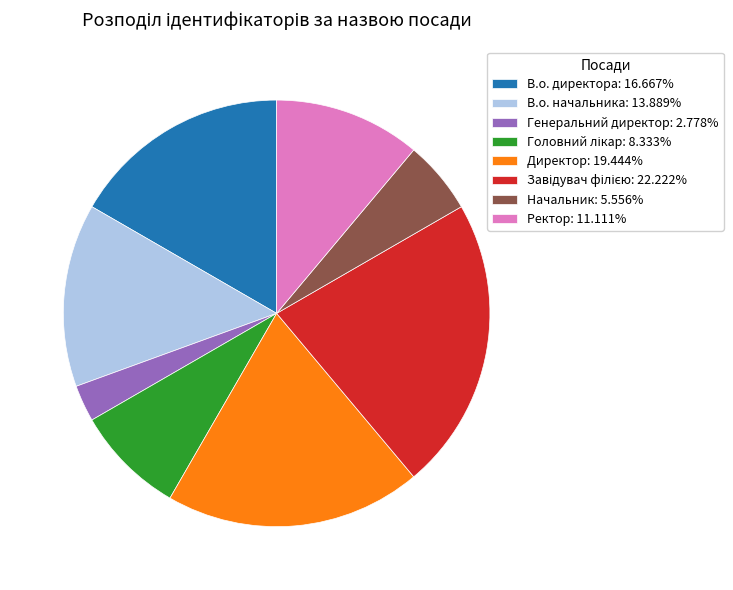

Is В.о. начальника the majority of the pie?

No